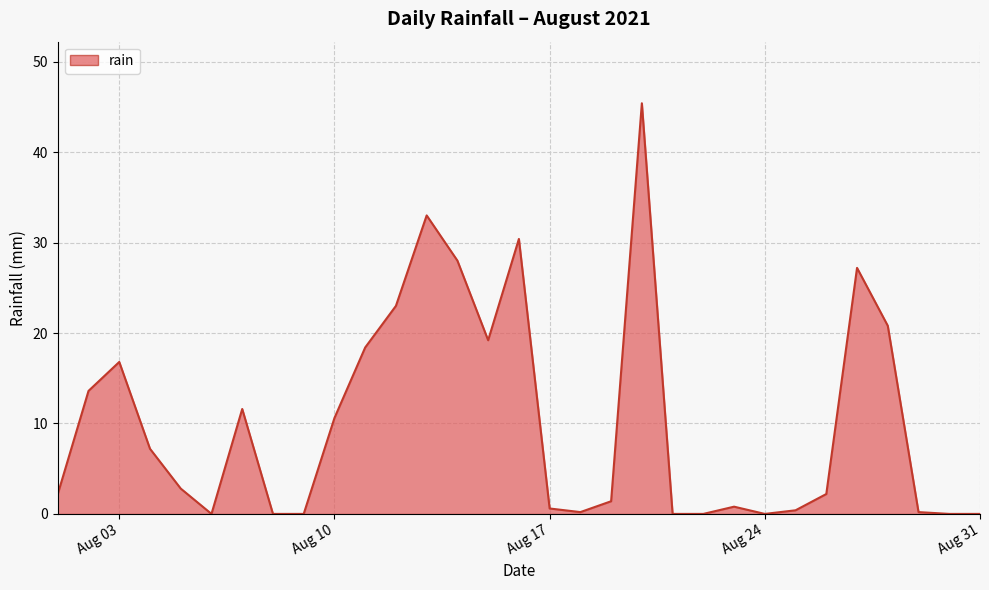

What is the maximum value shown in the chart?

45.4